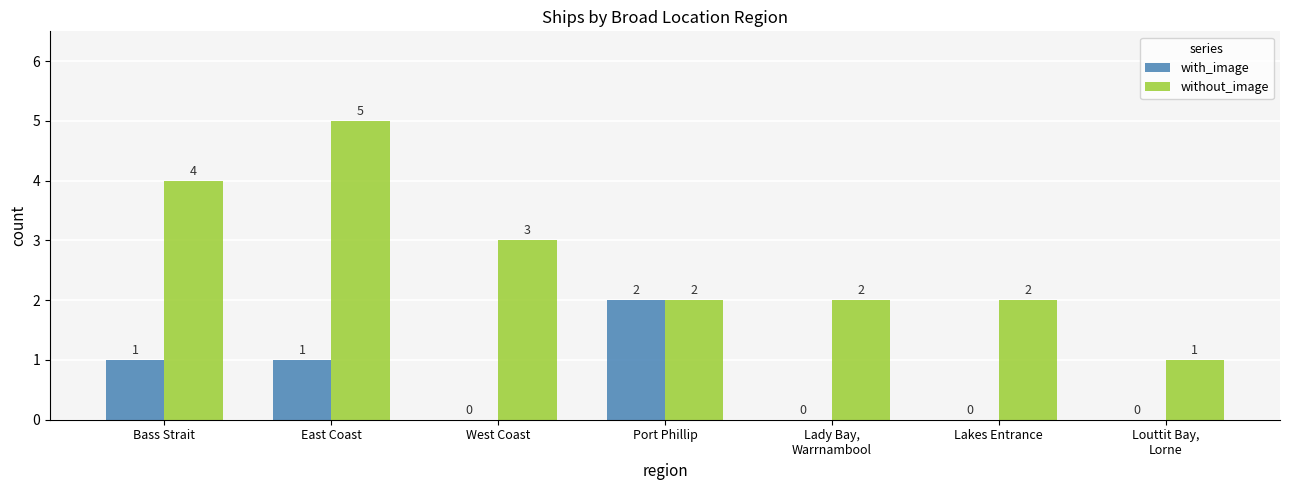

Is it true that with_image equals 1 at East Coast?

True